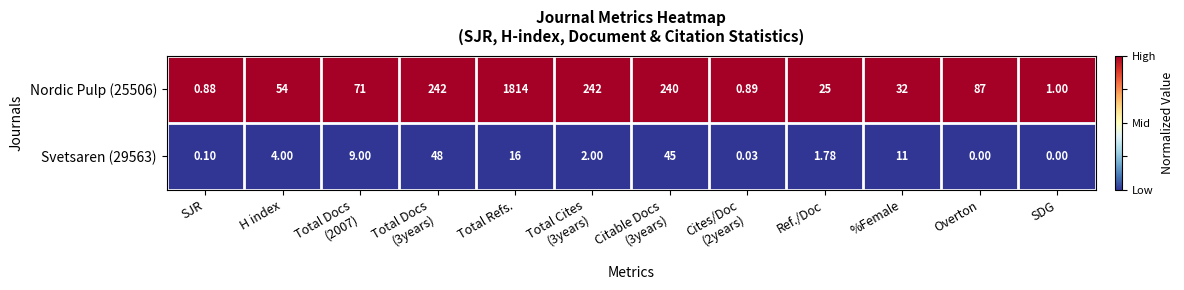

Which category has the lowest value in the Nordic Pulp (25506) series?

SJR